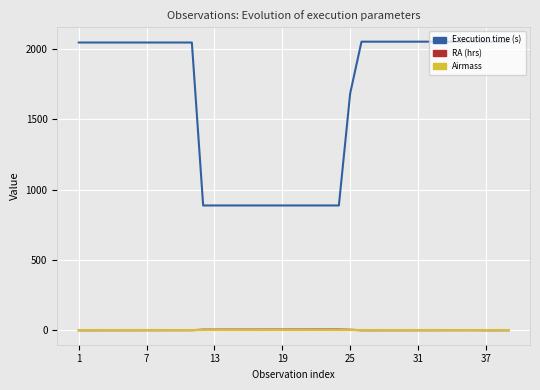

Which series has the largest range (max minus min)?

Execution time (s)